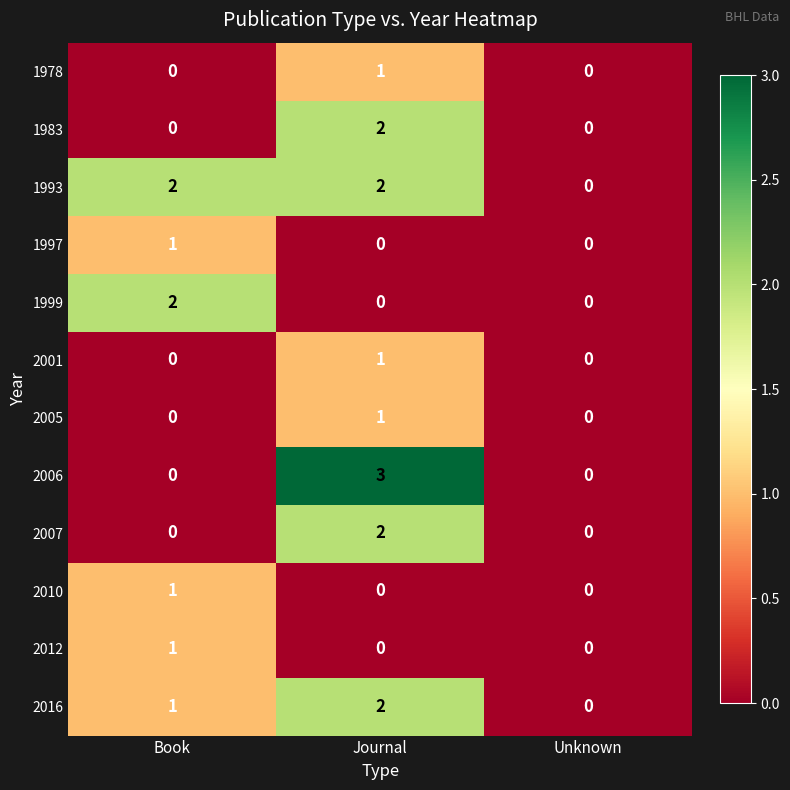

What is the sum of all 2006 values?

3